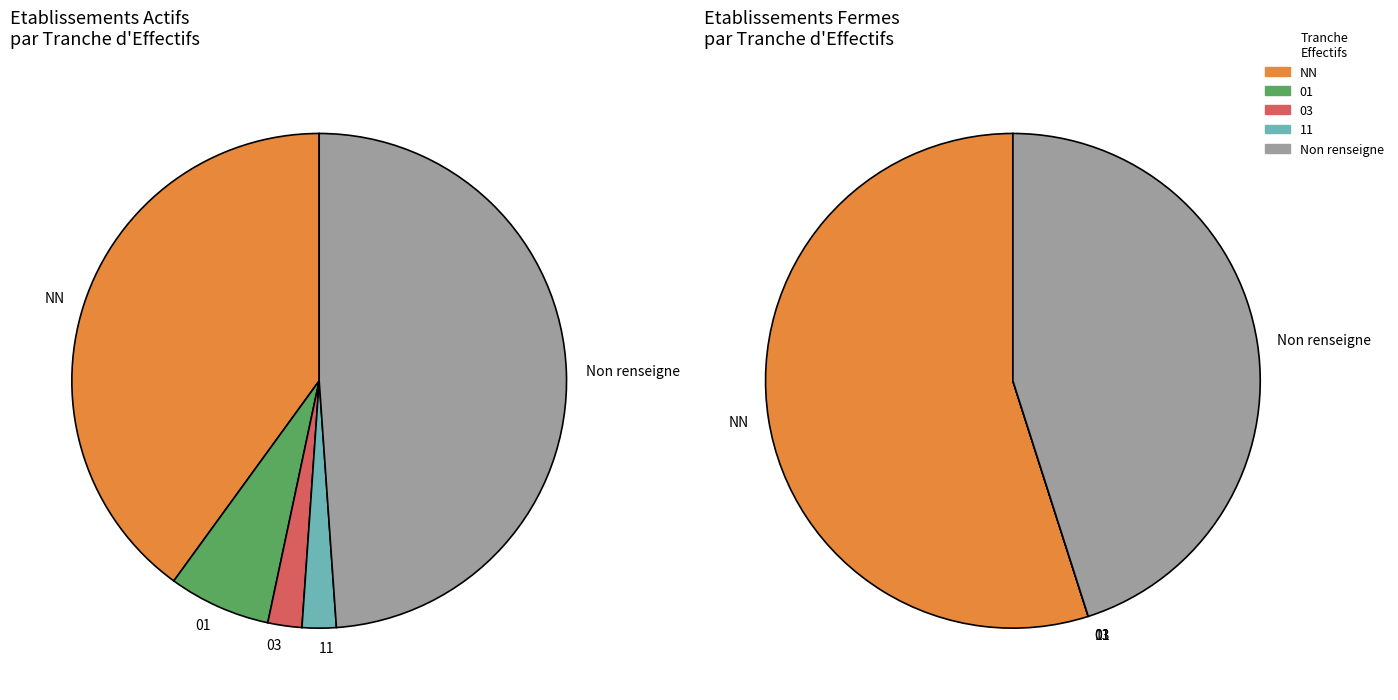

Combined, do 11 and NN account for over 50%?

No